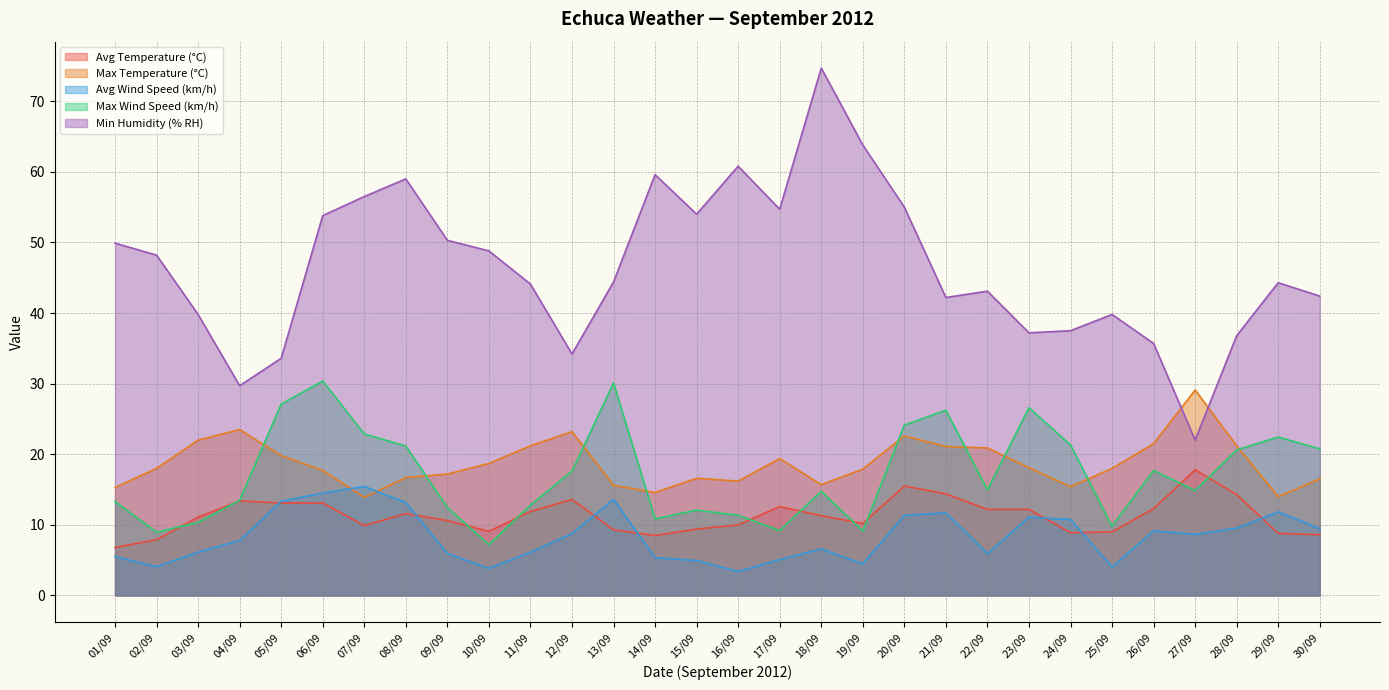

What is the value of the Min Humidity (% RH) point at the 24th from the left?

37.5